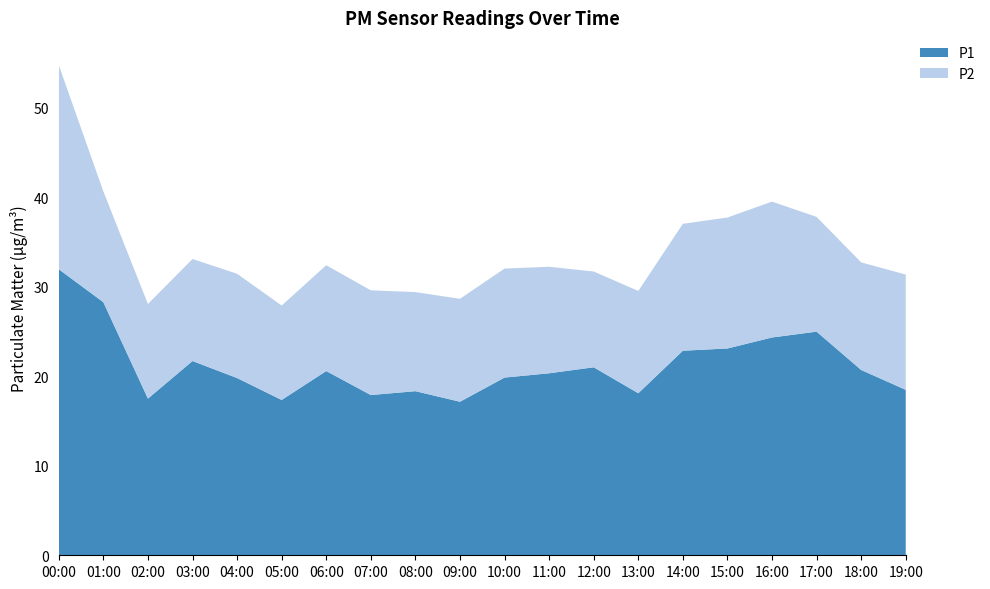

Reading left to right, transcribe all the data shown in this chart.

P1: 31.9	28.3	17.5	21.7	19.8	17.4	20.6	17.9	18.3	17.1	19.9	20.3	21.0	18.1	22.9	23.1	24.3	25.0	20.7	18.5
P2: 22.8	12.4	10.6	11.4	11.7	10.6	11.8	11.7	11.1	11.5	12.2	11.9	10.7	11.4	14.2	14.6	15.2	12.8	12.0	12.9